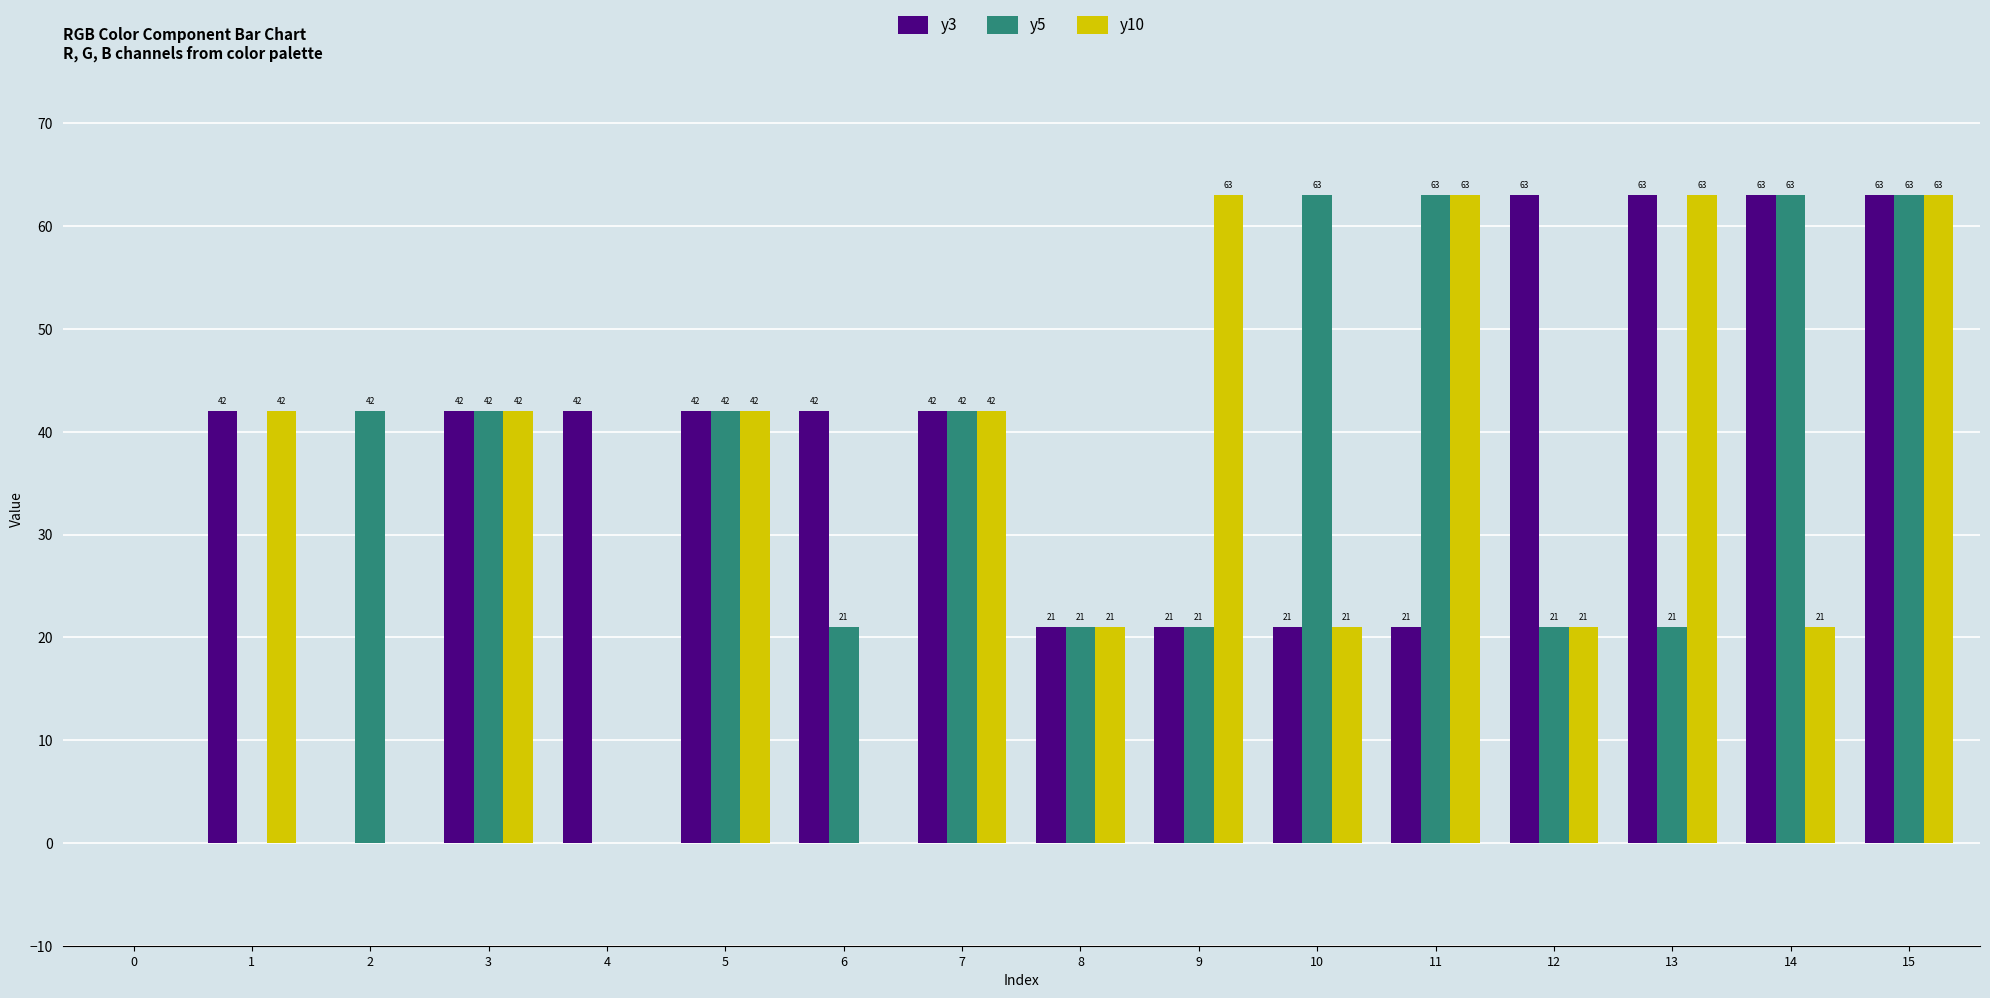

True or false: y3 has a value of 10 at 4.

False